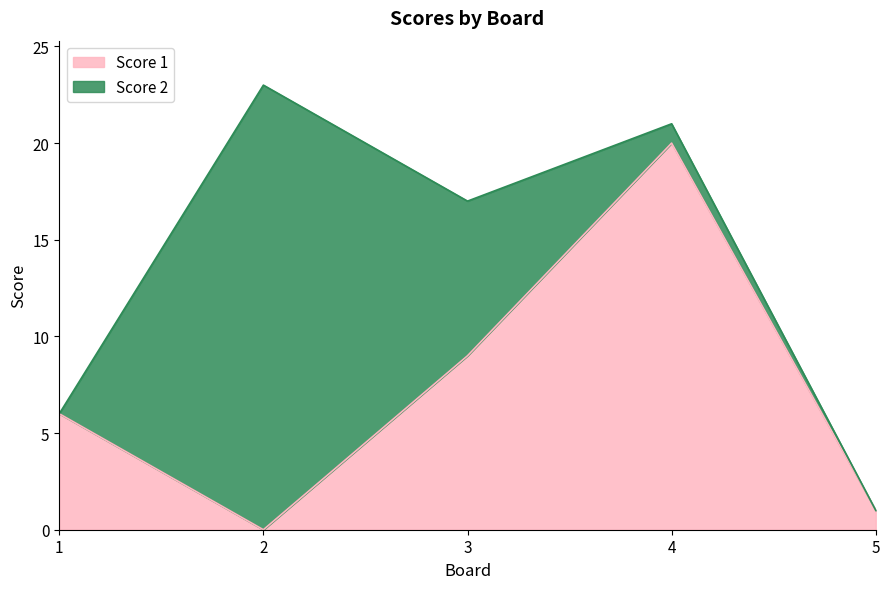

Between 2 and 1, which is larger?

1